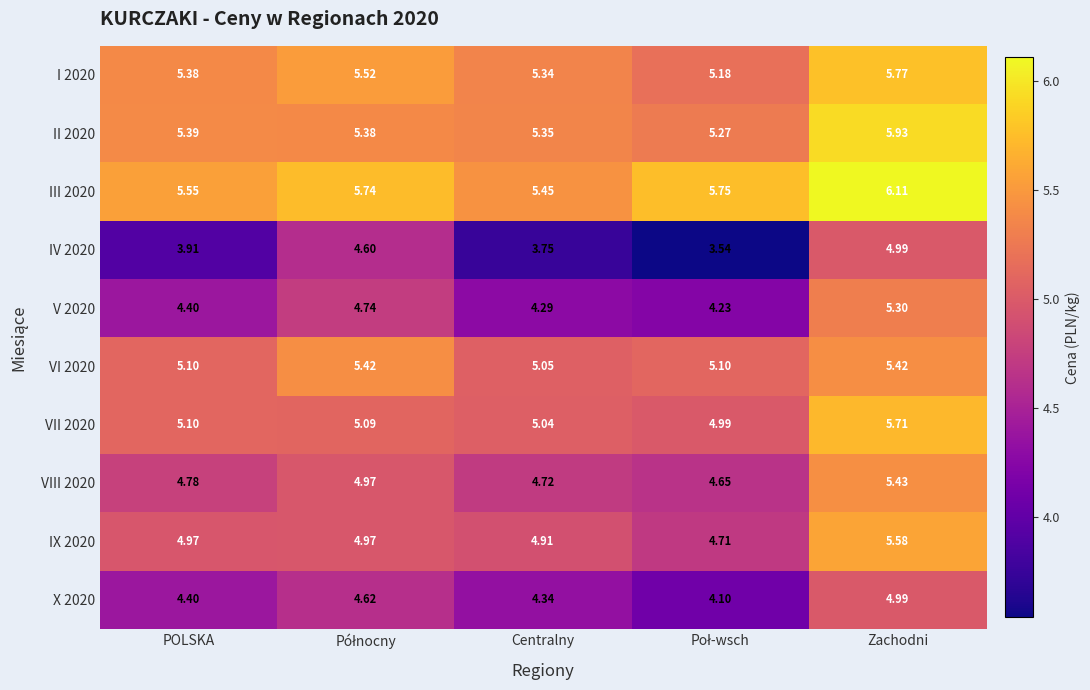

At which label does IV 2020 reach its peak?

Zachodni